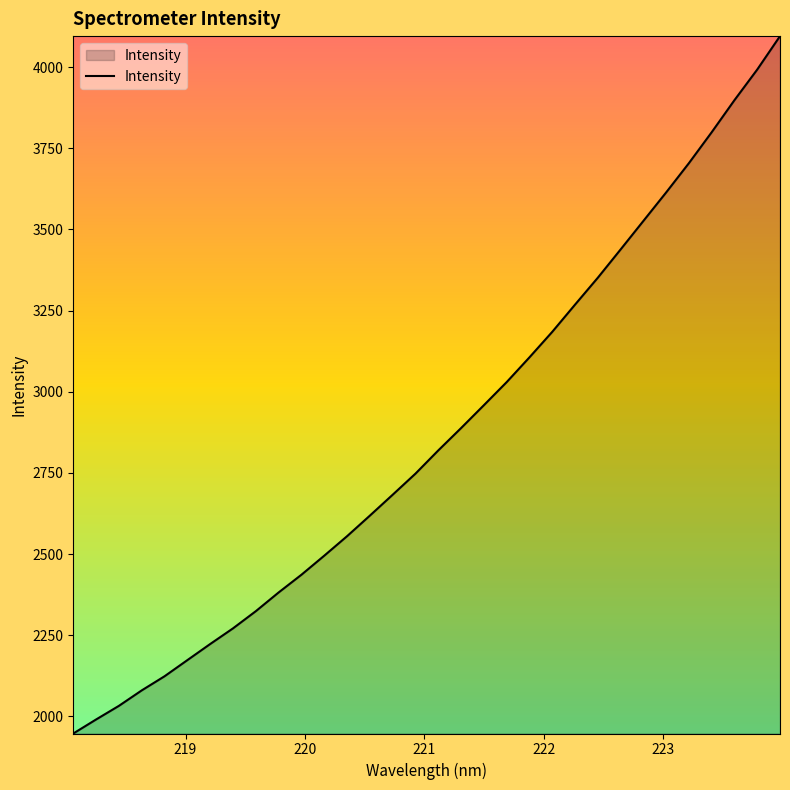

What is the difference between the maximum and minimum values?

2148.3